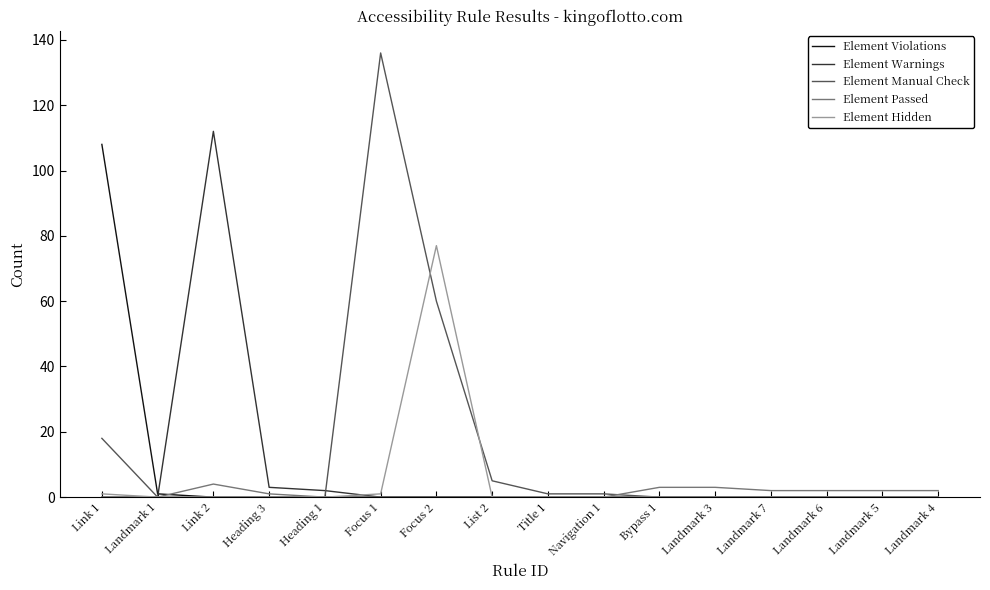

The Element Hidden series shows 26 at Link 2. True or false?

False